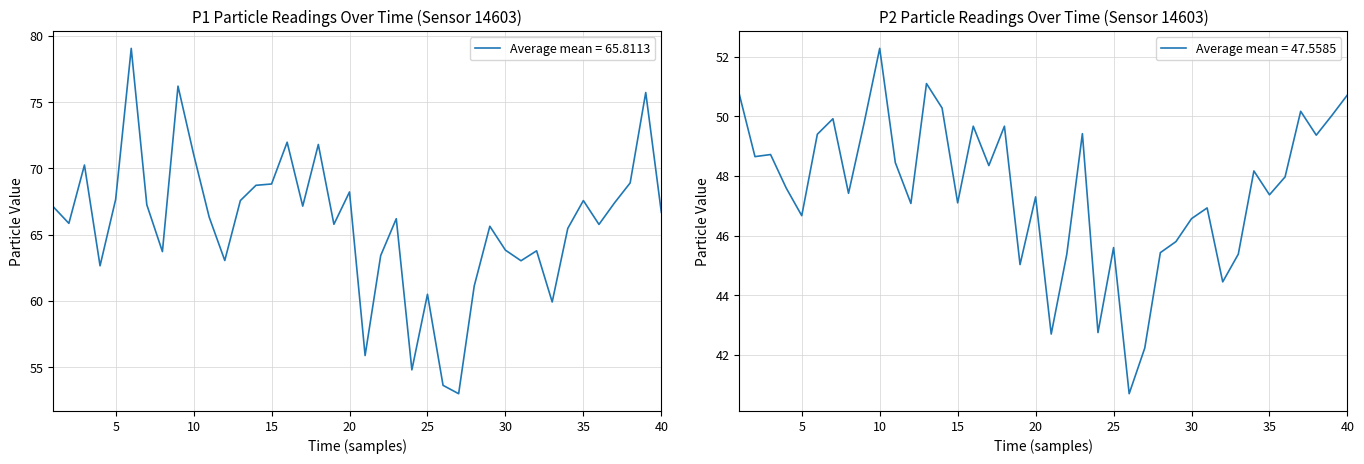

Is it true that Average mean = 47.5585 equals 21.7 at 5?

False